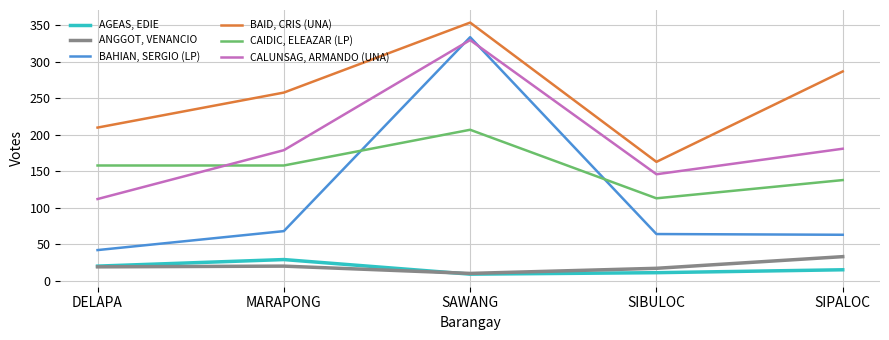

What is the sum of the ANGGOT, VENANCIO values at SIBULOC and SIPALOC?

50